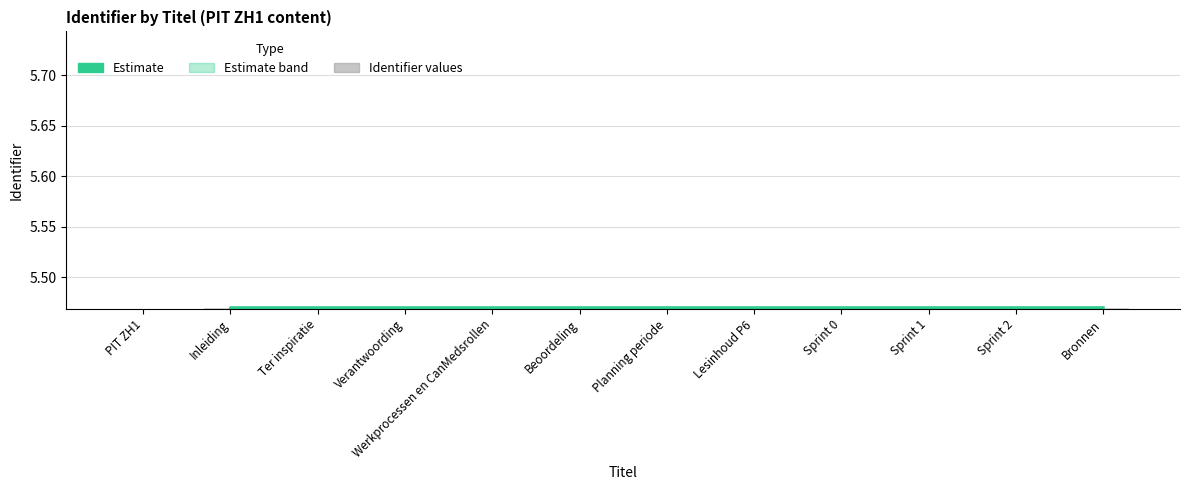

What is the highest value of the Identifier (Estimate) series?

5.5